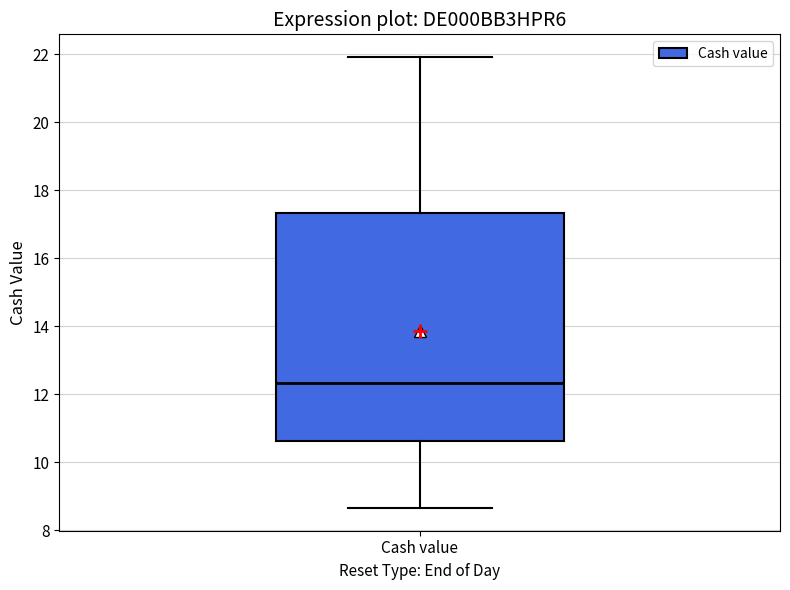

Read this box plot against the y-axis: the position of the median line, the range covered by the box, and the ends of both whiskers. The values are not printed on the chart, so give them approximately, as read against the axis.

median 12.4, box 10.6 to 17.4, whiskers 8.6 to 22.0